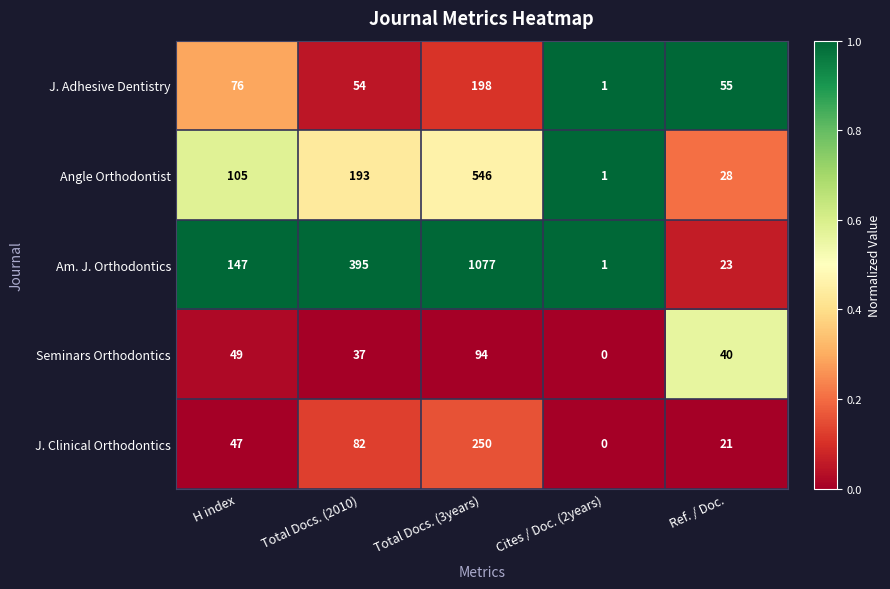

Read the J. Adhesive Dentistry value at Total Docs. (2010), to the nearest 50.

50